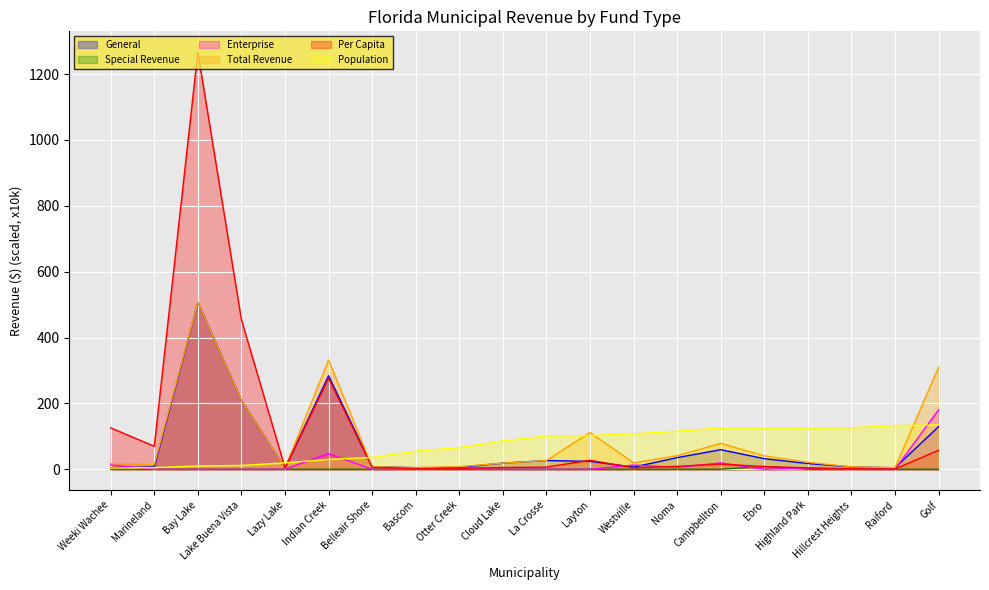

What is the spread (max minus min) of values at Cloud Lake?

86.0